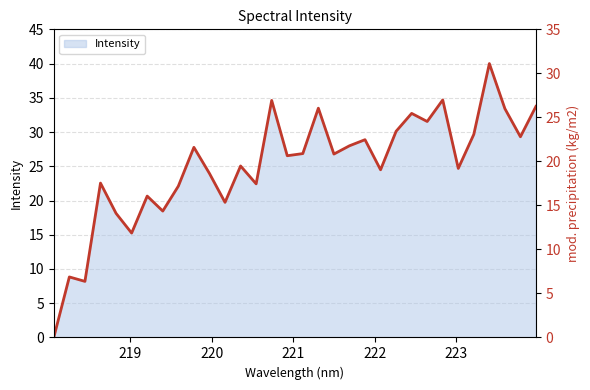

What is the ratio of the value at 220.9264 to the value at 219.589?

1.2